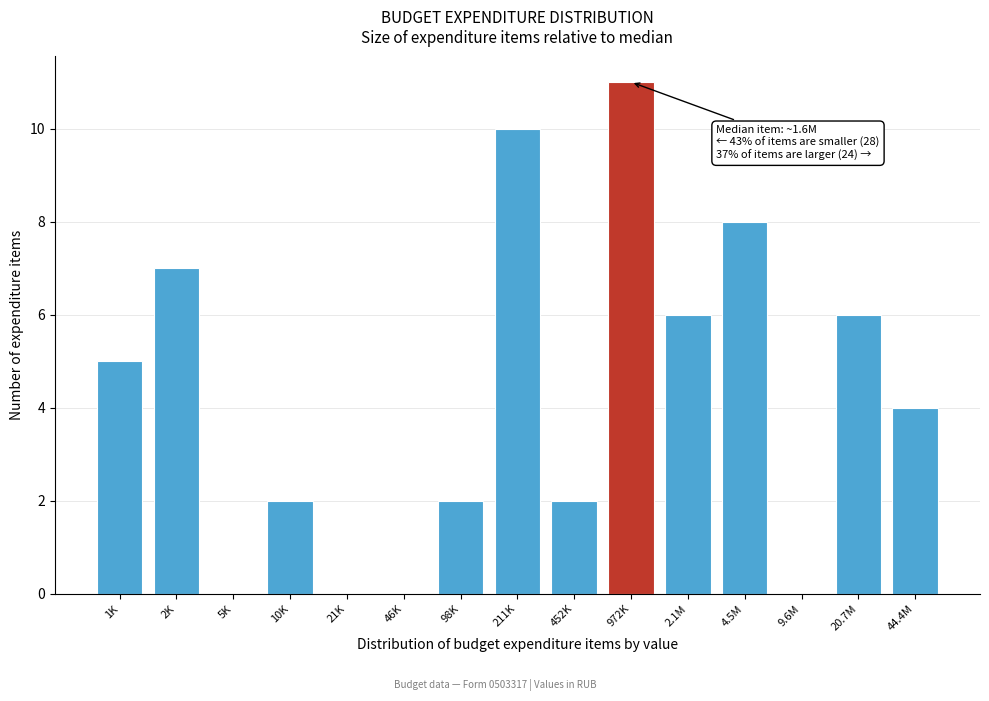

Reading right to left, what are all the values shown in this chart?

44.4M=4	20.7M=6	9.6M=0	4.5M=8	2.1M=6	972K=11	452K=2	211K=10	98K=2	46K=0	21K=0	10K=2	5K=0	2K=7	1K=5